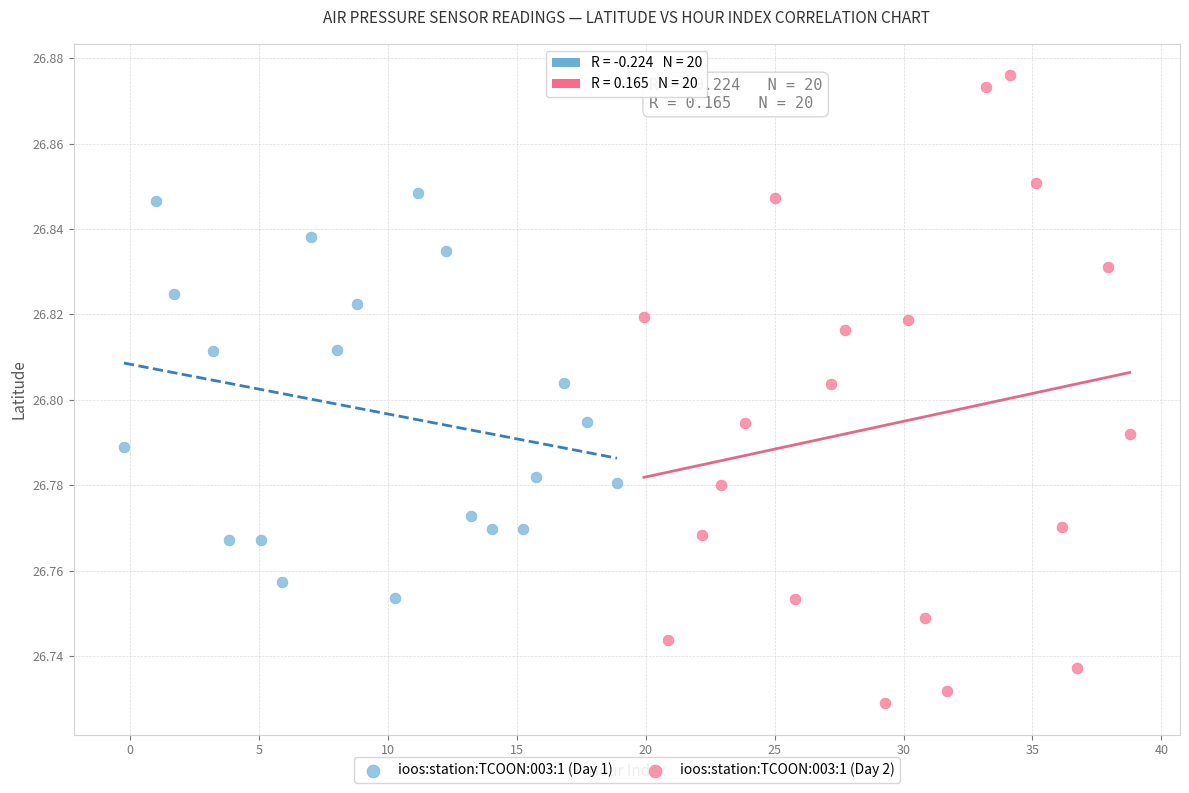

Which series reaches the maximum Y coordinate?

ioos:station:TCOON:003:1 (Day 2)